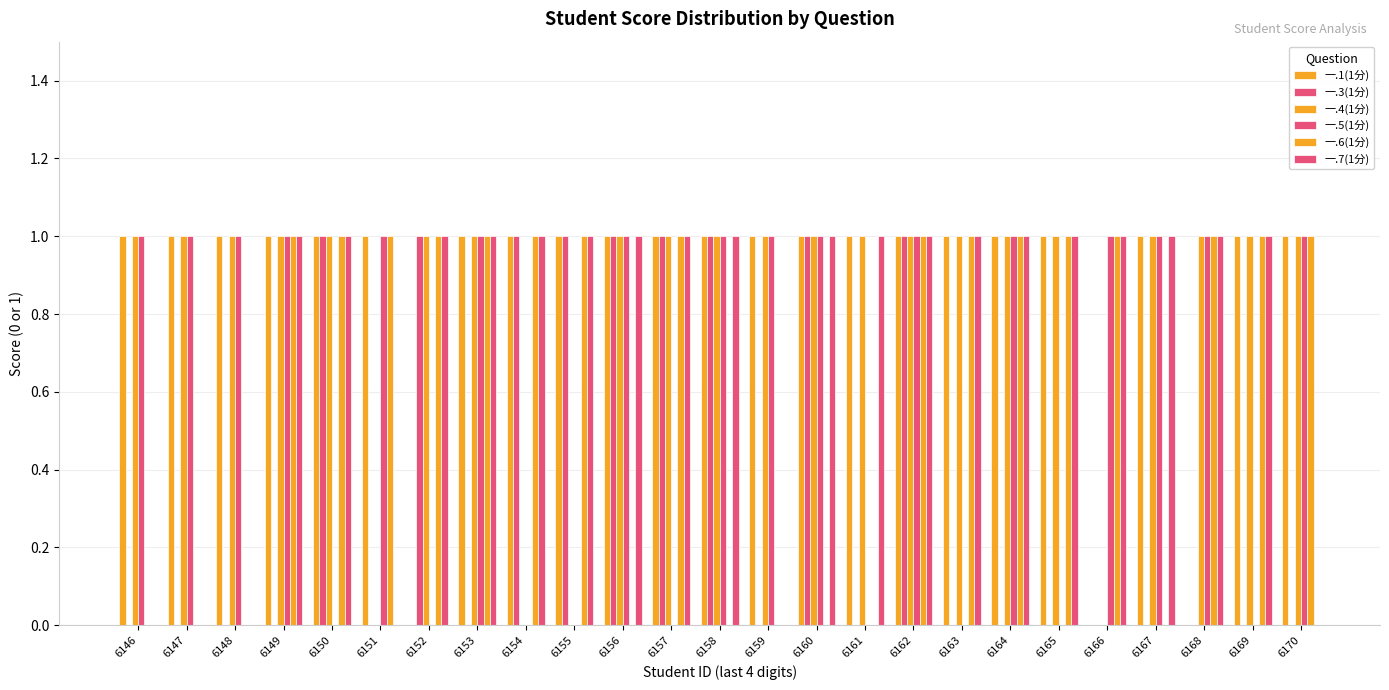

What is the sum of the 一.6(1分) values at 6149 and 6153?

2